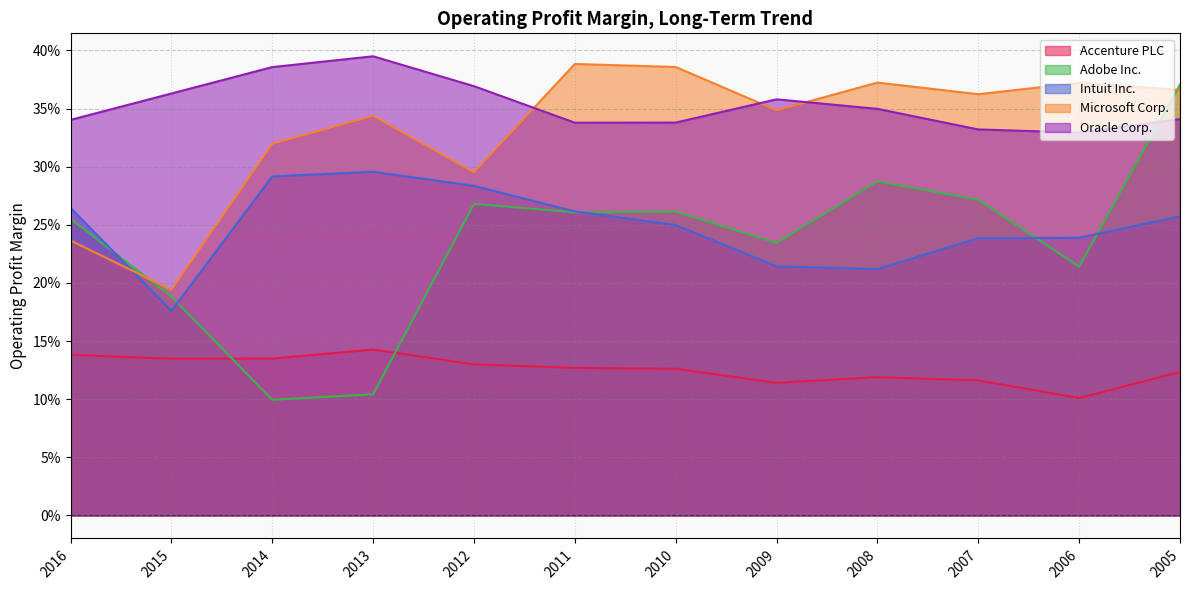

What is the lowest value of the Intuit Inc. series?

0.2